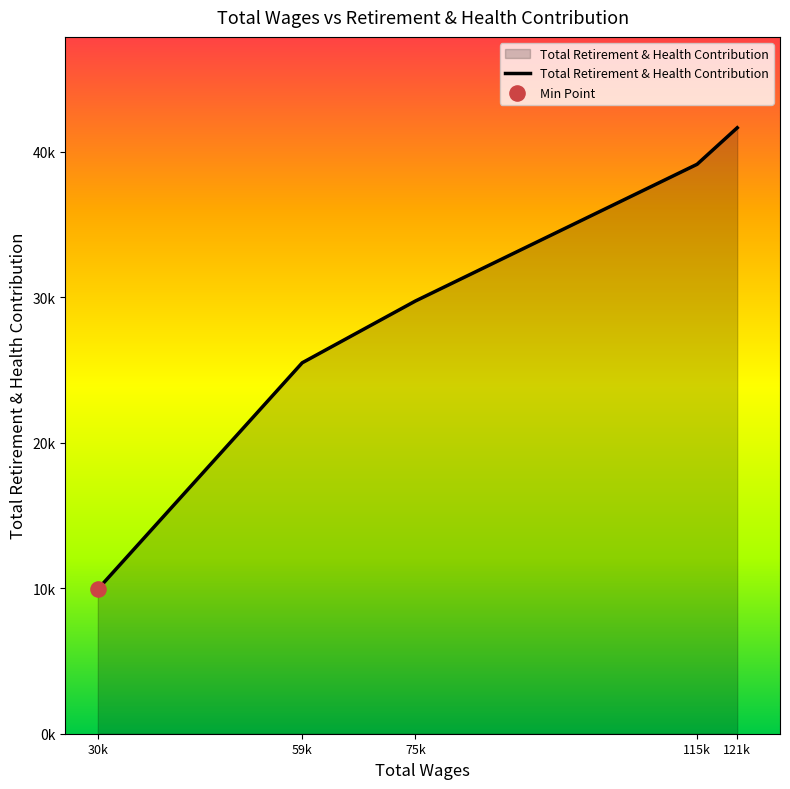

Approximately how many times larger is the value at 75k compared to 115k?

0.8